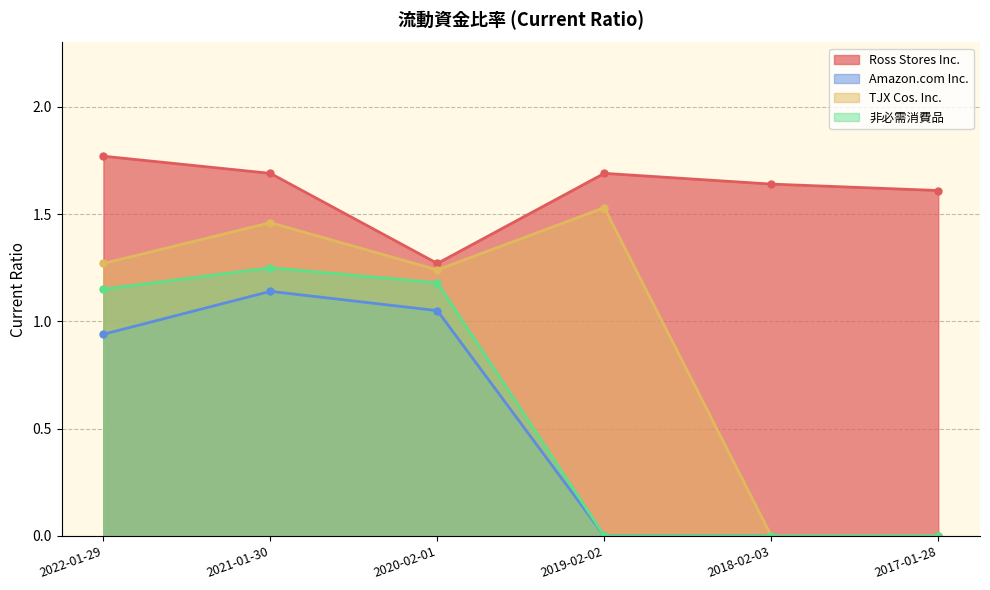

True or false: TJX Cos. Inc. has more than 0 interior local peaks.

True